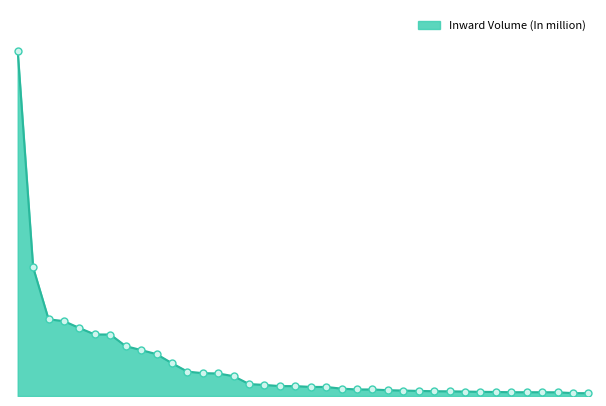

Does the chart display data point markers on the line(s)?

No